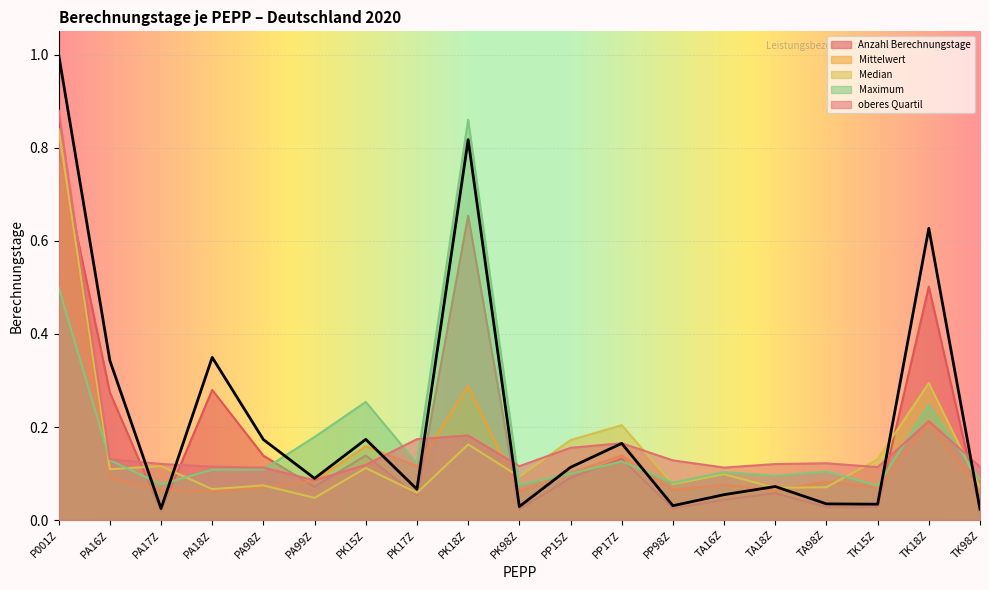

Which label corresponds to the smallest value in the chart?

TK98Z